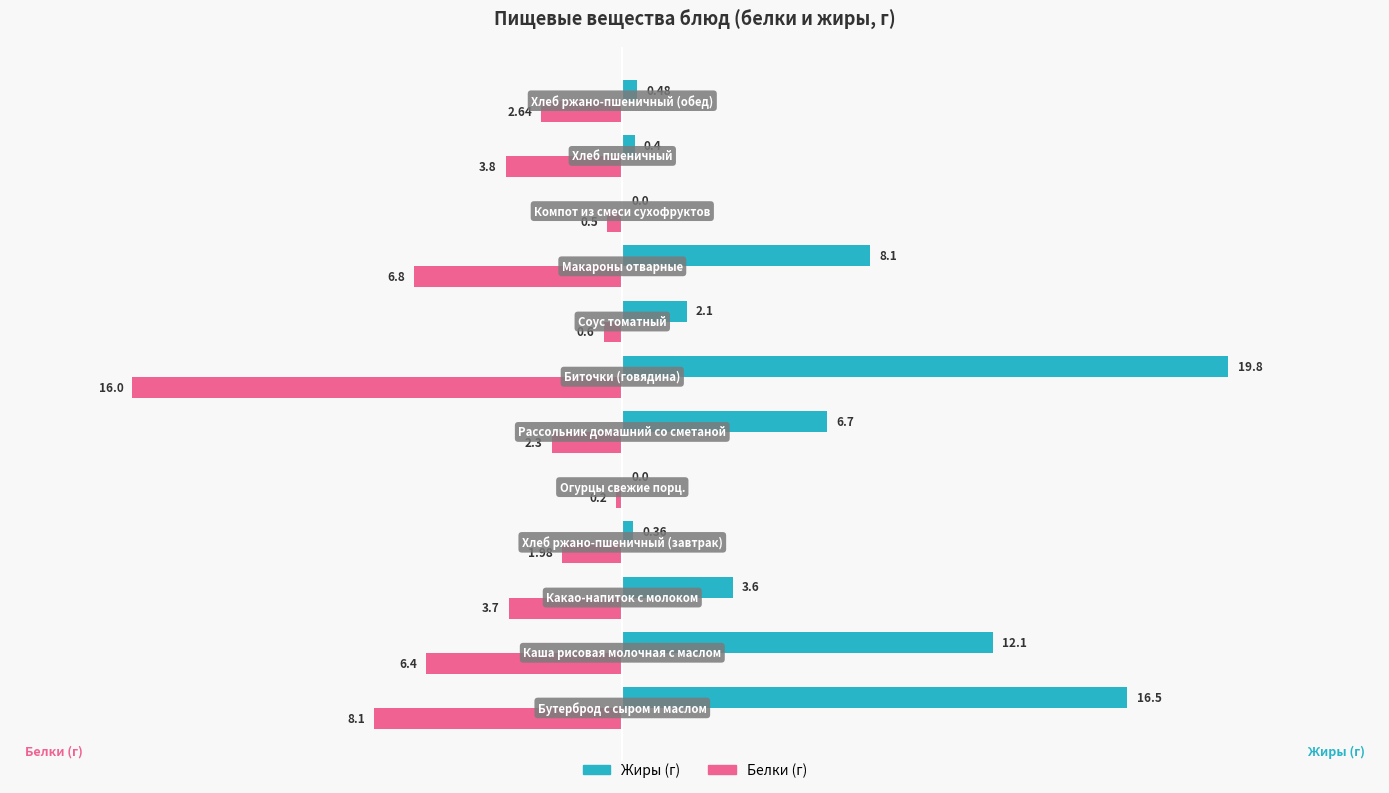

Which series has the largest total across all categories?

Жиры (г)